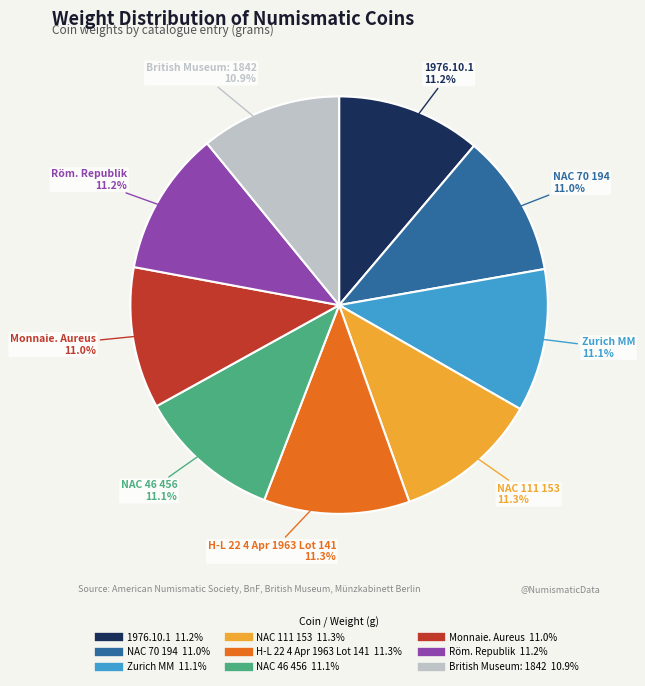

Is it true that British Museum: 1842 is 11% of the pie?

True